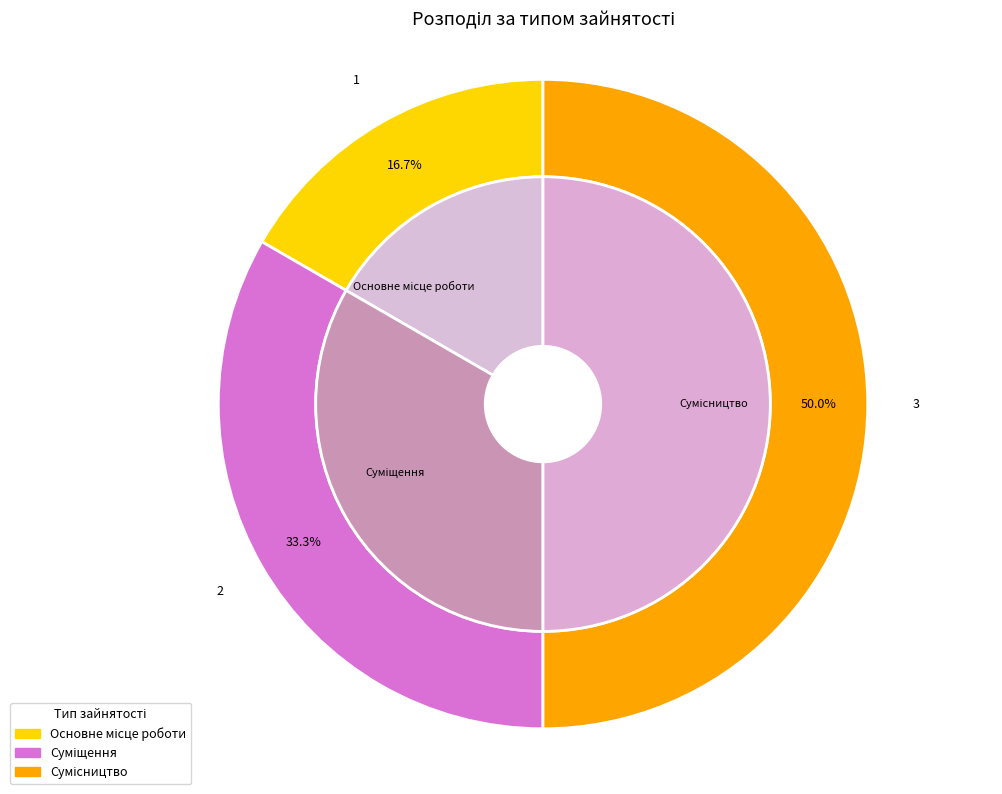

To the nearest percent, what portion does Основне місце роботи represent?

17%